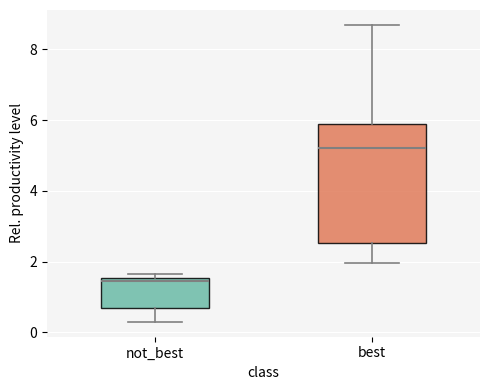

Where does the median line of the box for best sit on the y-axis? The values are not printed on the chart, so give them approximately, as read against the axis.

5.2